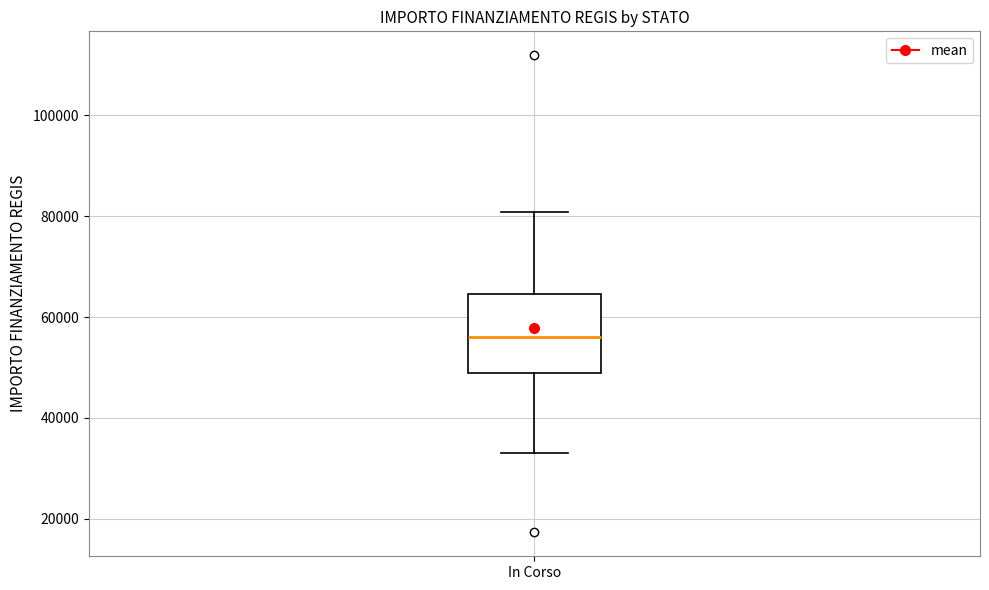

Where does the median line of the box for In Corso sit on the y-axis? The values are not printed on the chart, so give them approximately, as read against the axis.

56000